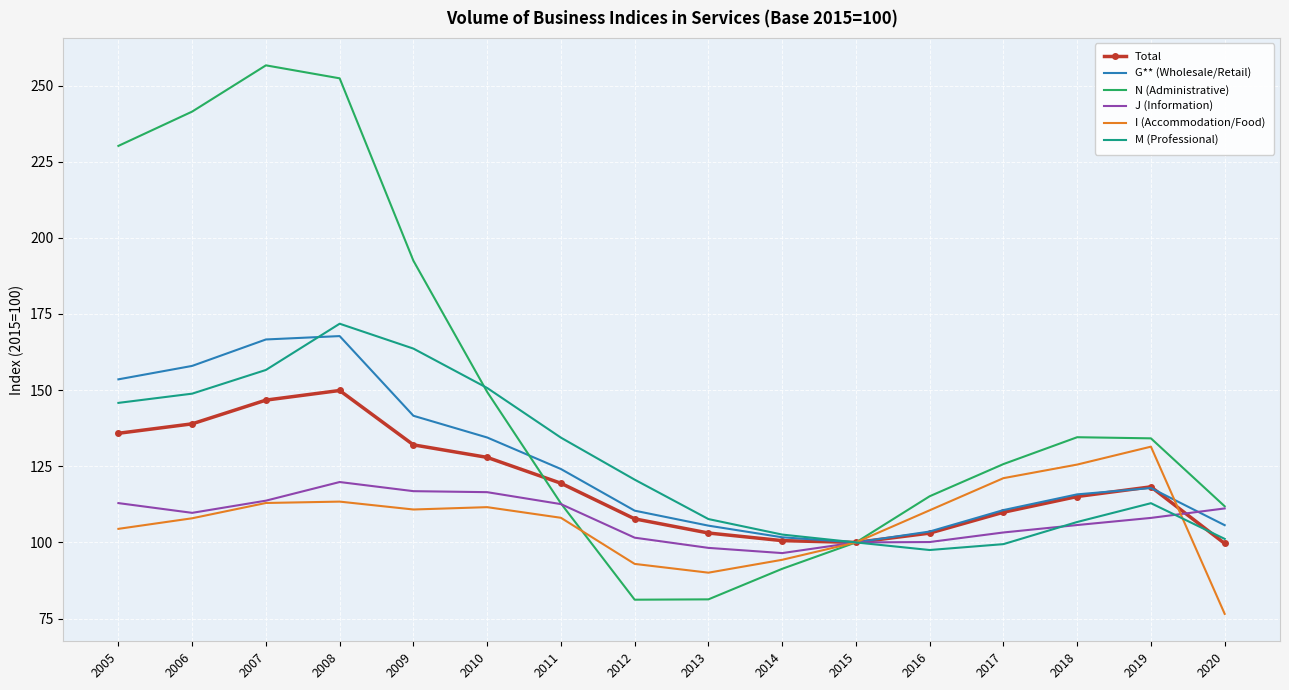

What is the difference between the G** (Wholesale/Retail) values at 2010 and 2014?

32.8